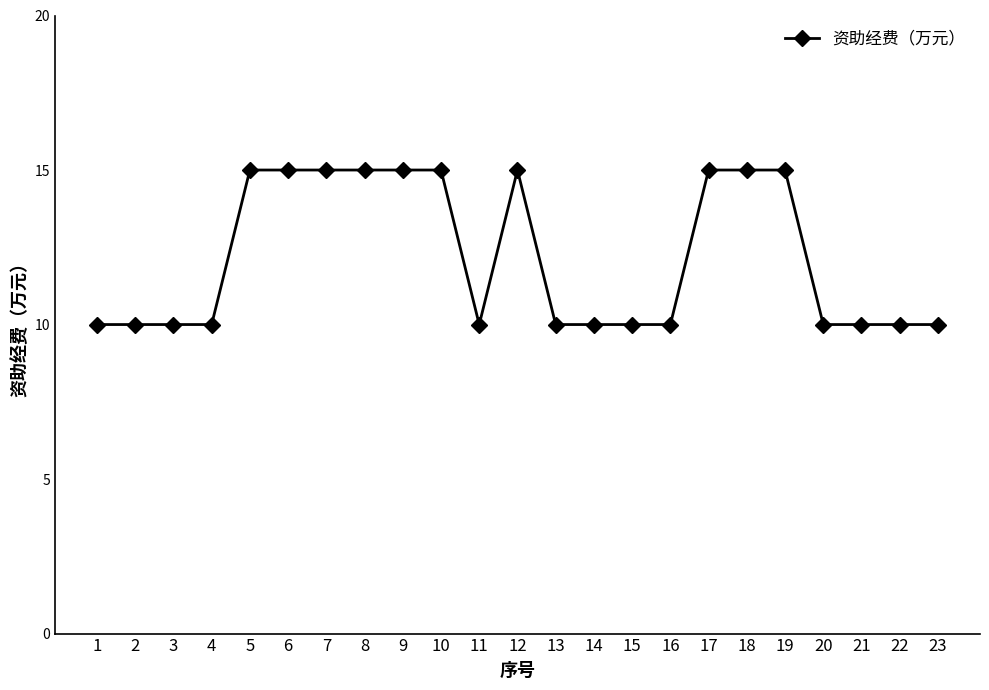

What is the ratio of the value at 2 to the value at 1?

1.0